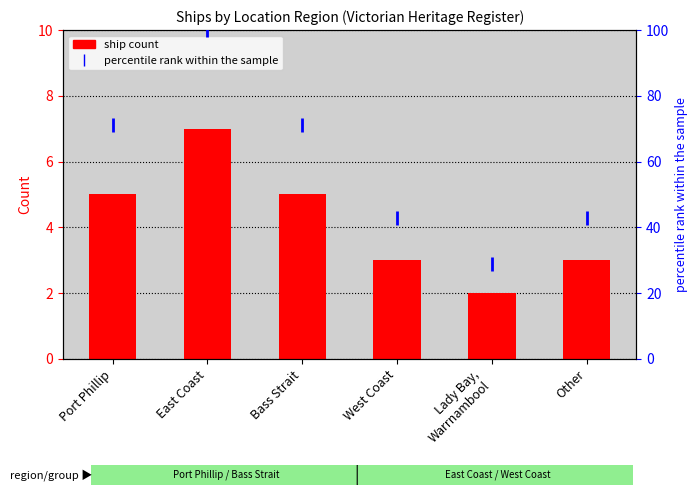

Which series has the largest total across all categories?

percentile rank within the sample